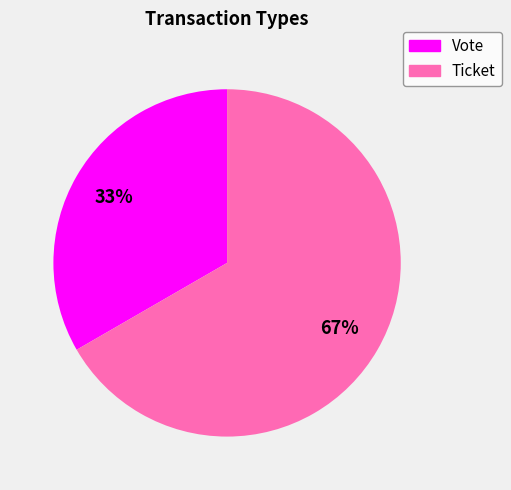

Rank the categories by value from highest to lowest.

Ticket, Vote